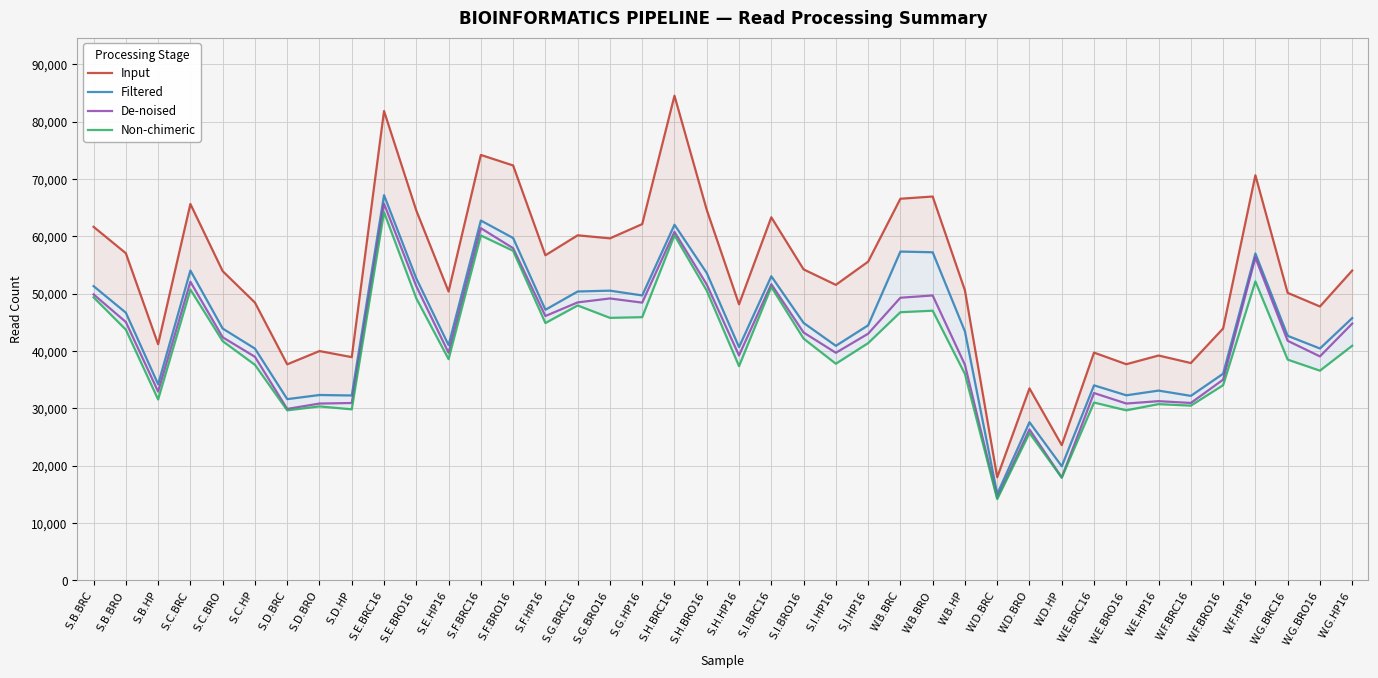

True or false: Input and Non-chimeric cross at least once.

False